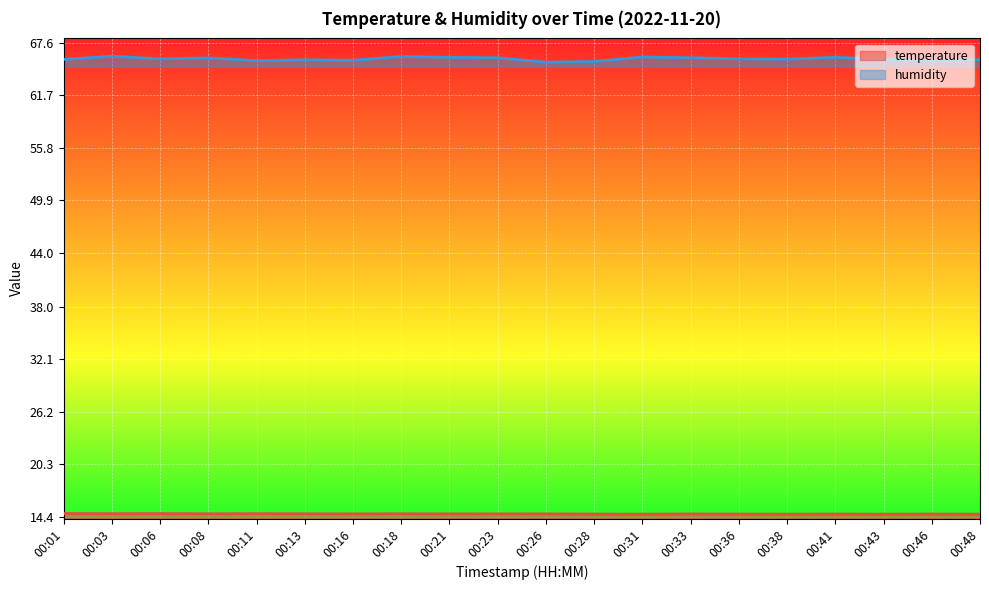

How many lines are shown in the chart?

2